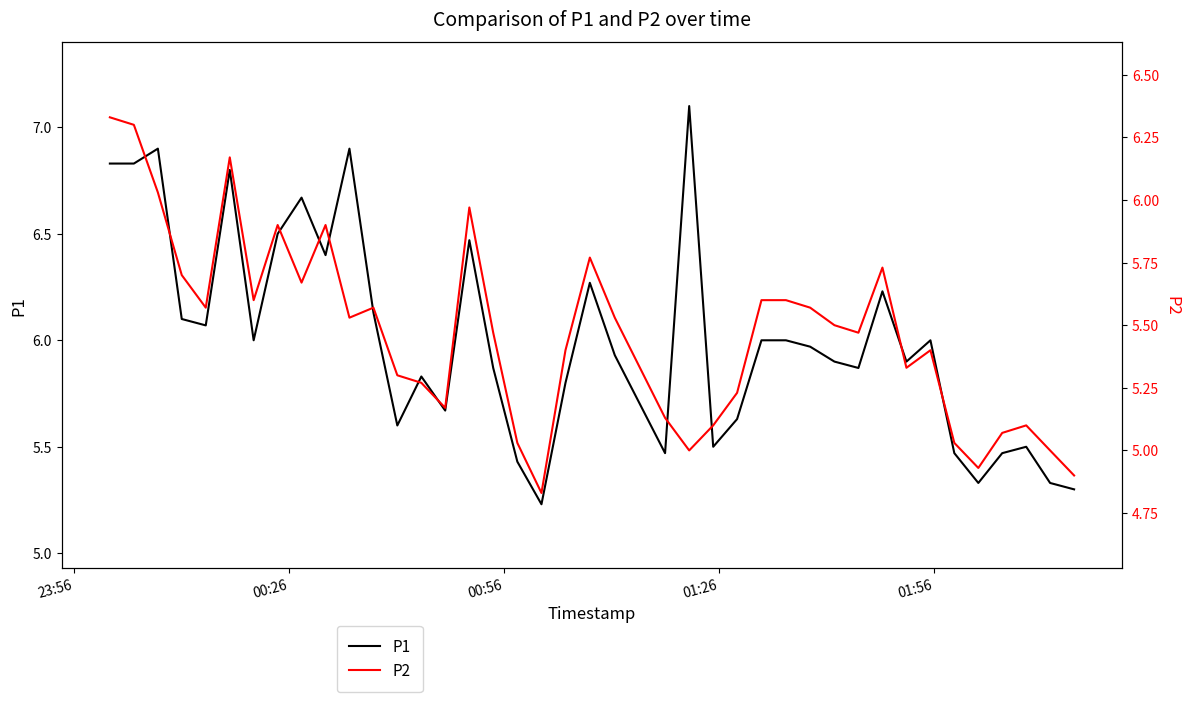

What is the maximum value for P1?

7.1